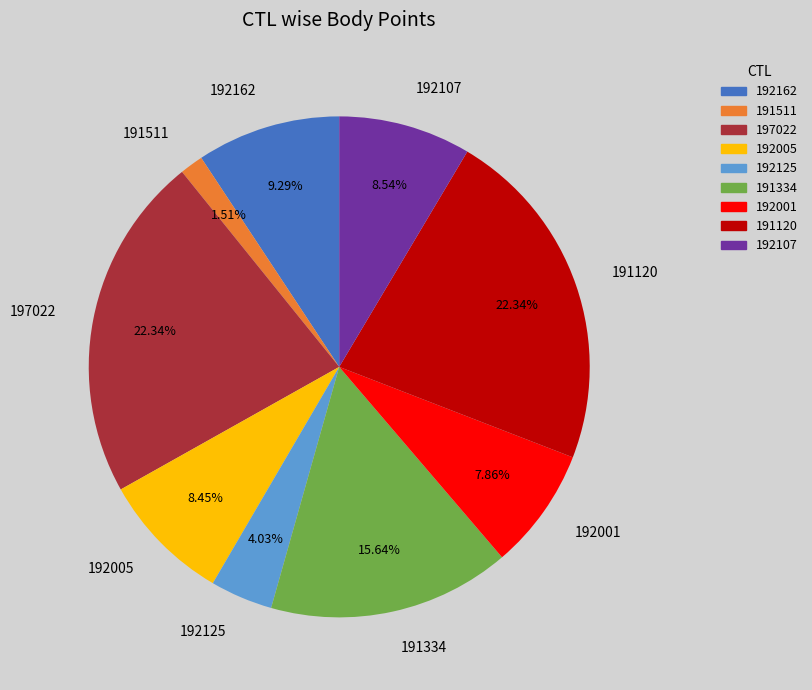

How much of the chart is everything except 192125?

96.0%